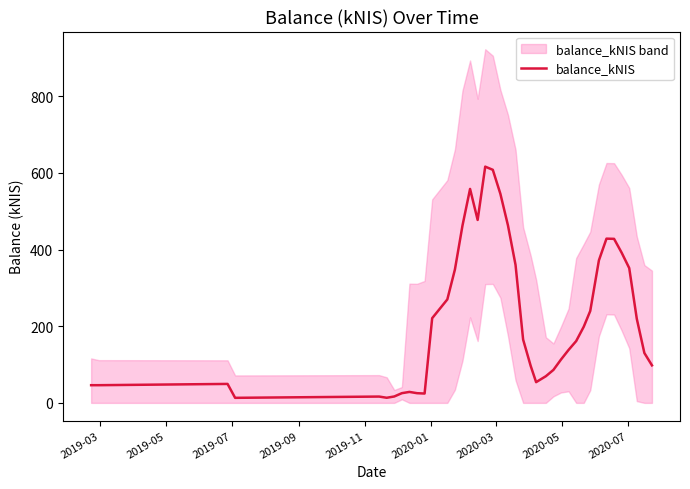

What is the highest value of the balance_kNIS series?

616.5